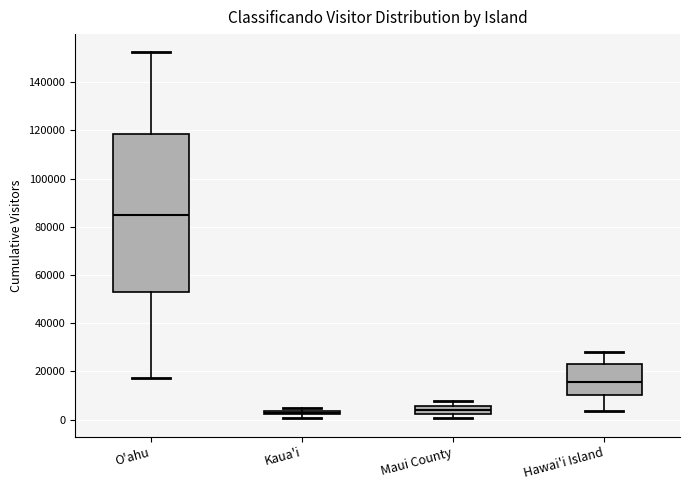

Where does the upper whisker of the box for O'ahu end on the y-axis? The values are not printed on the chart, so give them approximately, as read against the axis.

152000